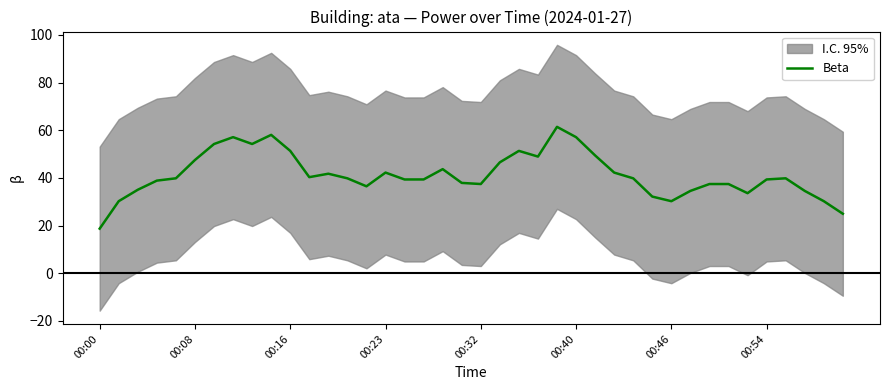

Reading right to left, what are all the values shown in this chart?

25.0	30.2	34.6	39.8	39.4	33.6	37.4	37.4	34.6	30.2	32.2	39.8	42.2	49.4	57.1	61.4	49.0	51.4	46.6	37.4	37.9	43.7	39.4	39.4	42.2	36.5	39.8	41.8	40.3	51.4	58.1	54.2	57.1	54.2	47.5	39.8	38.9	35.0	30.2	18.7